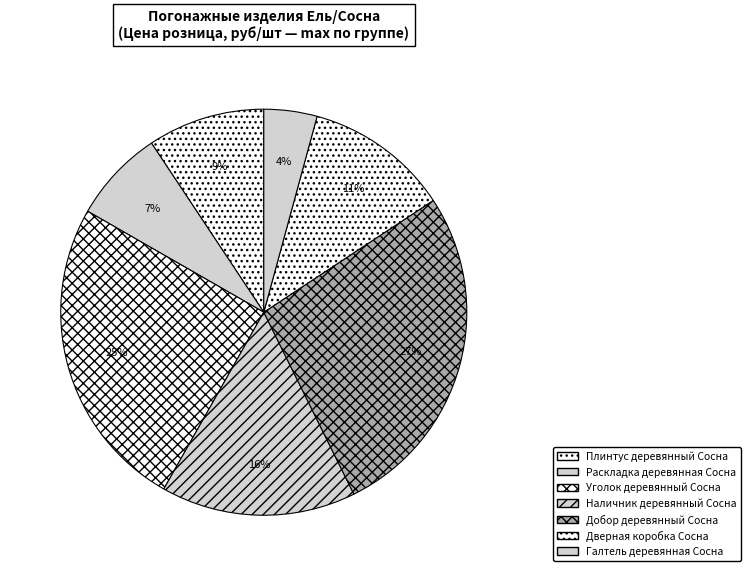

Count the number of slices in the pie.

7